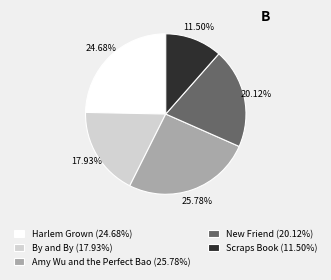

Count the number of slices in the pie.

5